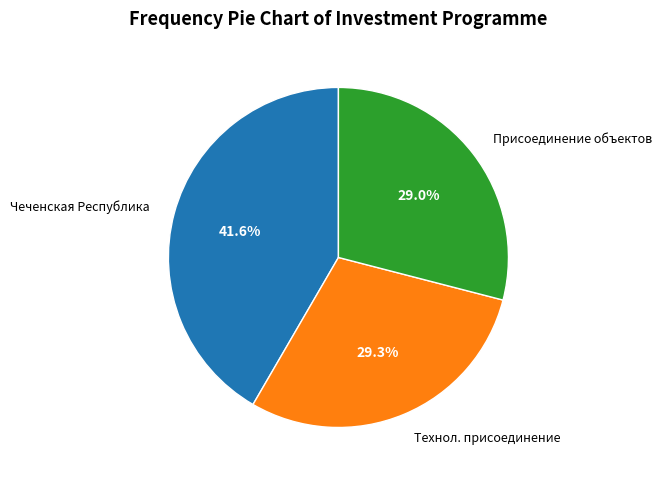

How much of the chart is everything except Технол. присоединение?

70.7%